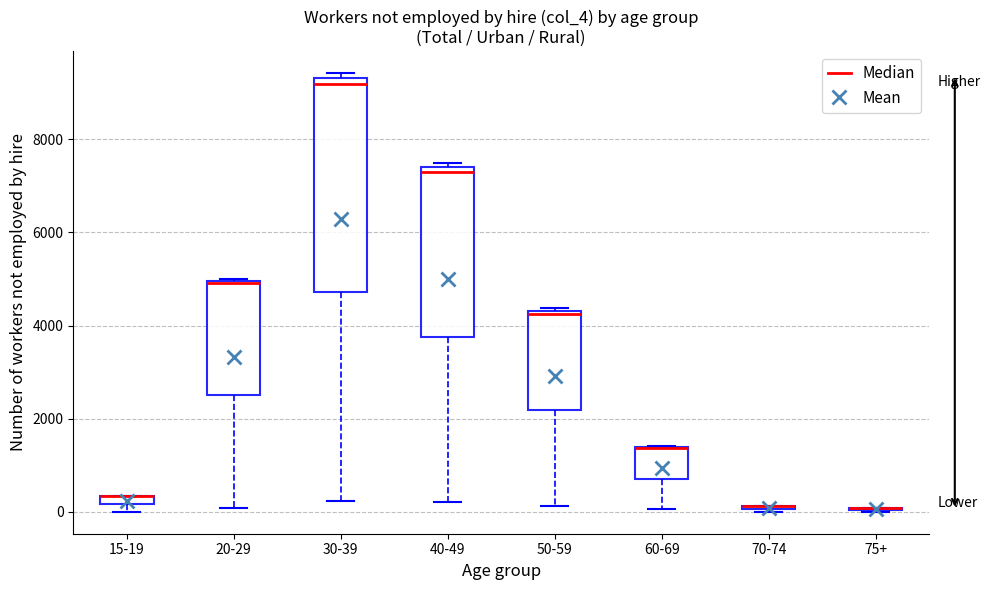

Comparing the boxes themselves (not the whiskers), which one is the tallest?

30-39